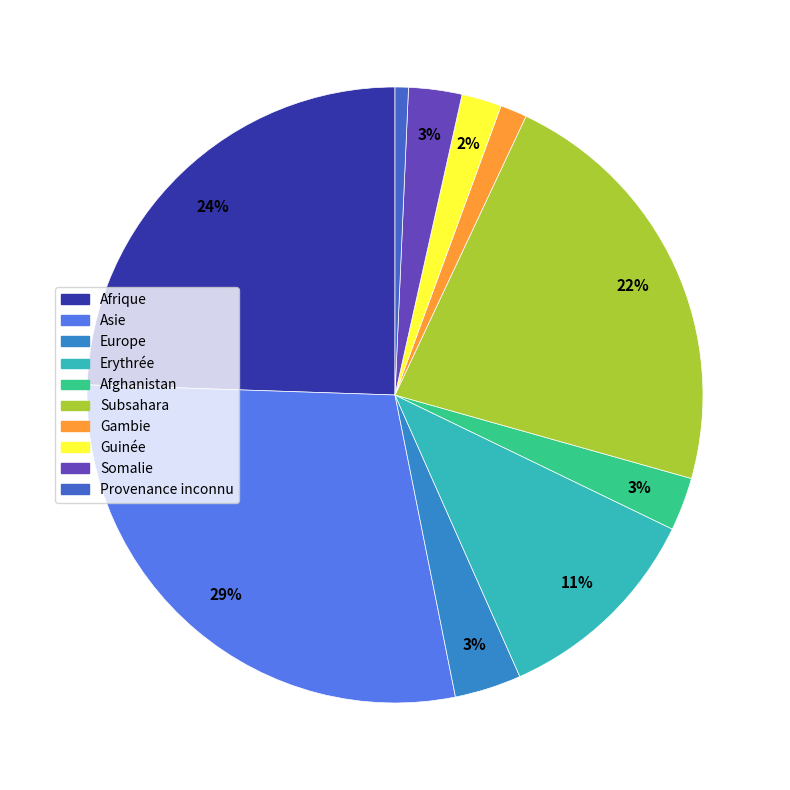

True or false: Somalie accounts for 8% of the total.

False